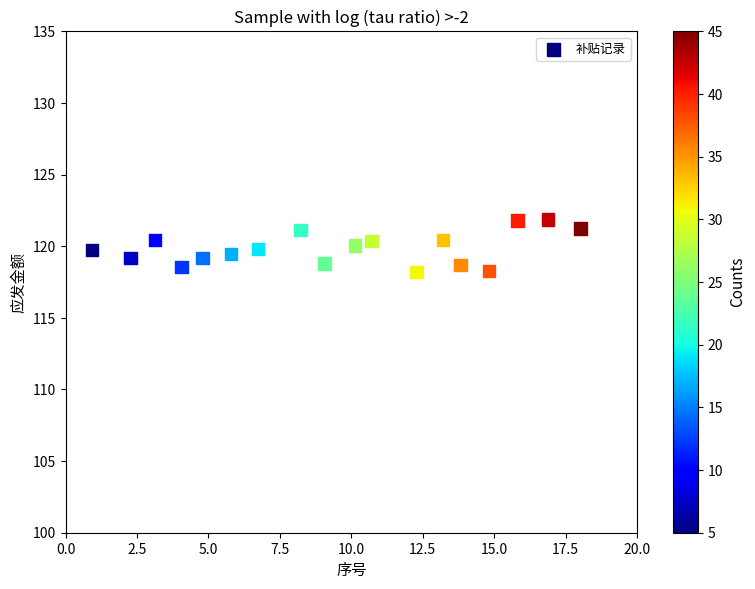

What is the range of X values (max minus min)?

17.1